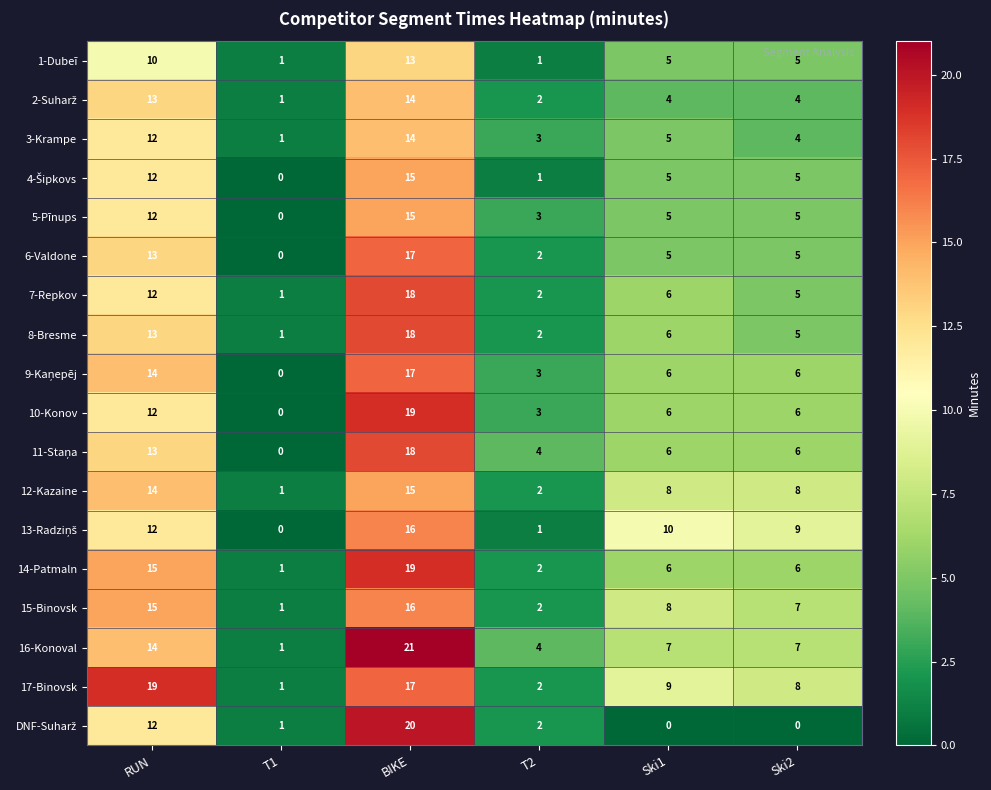

What is the maximum value shown in the chart?

21